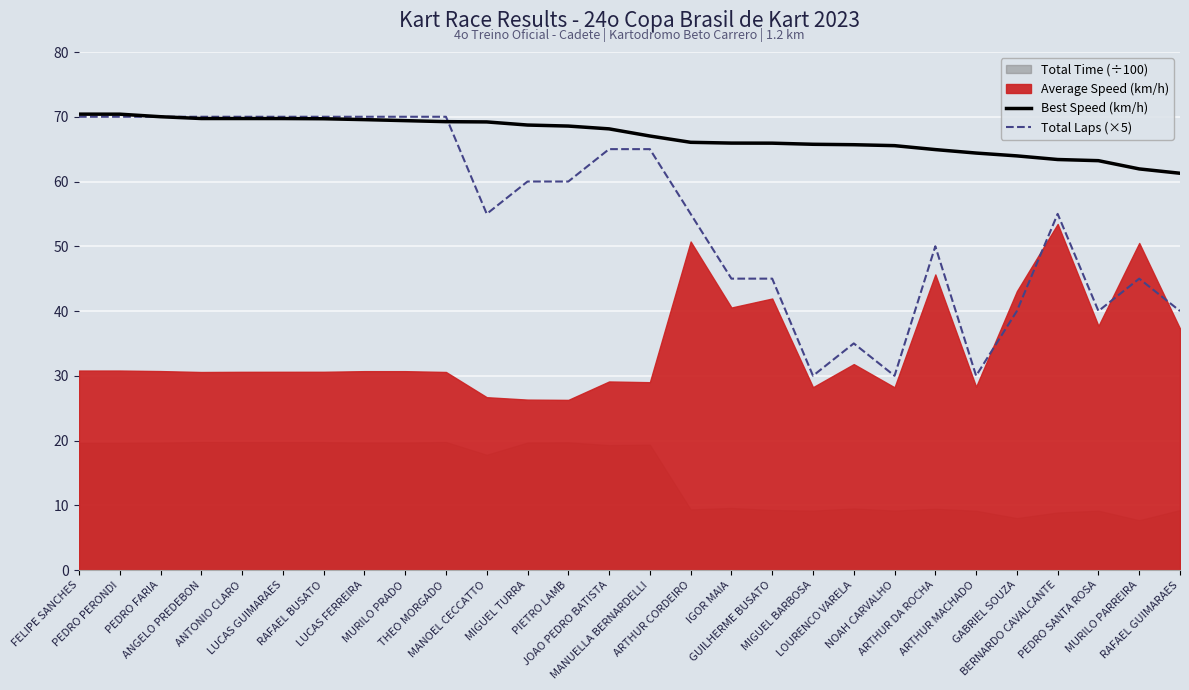

What is the lowest value of the Best Speed (km/h) series?

61.3